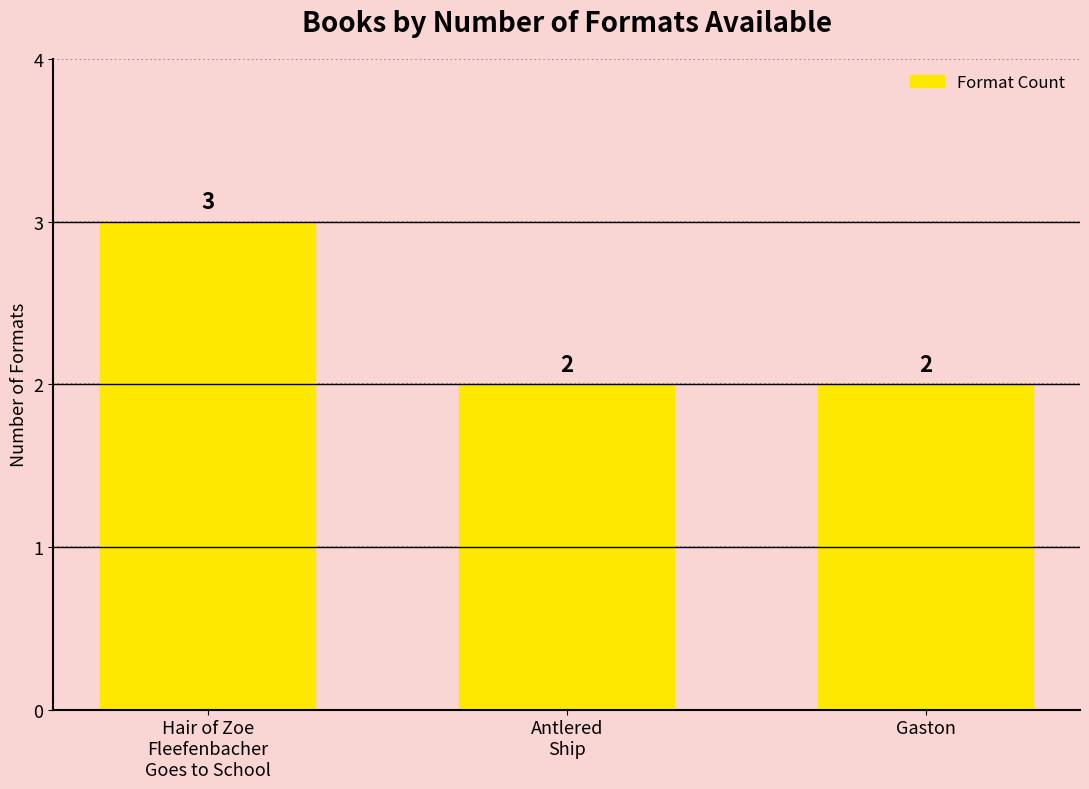

What is the change in value from Hair of Zoe
Fleefenbacher
Goes to School to Antlered
Ship?

-1